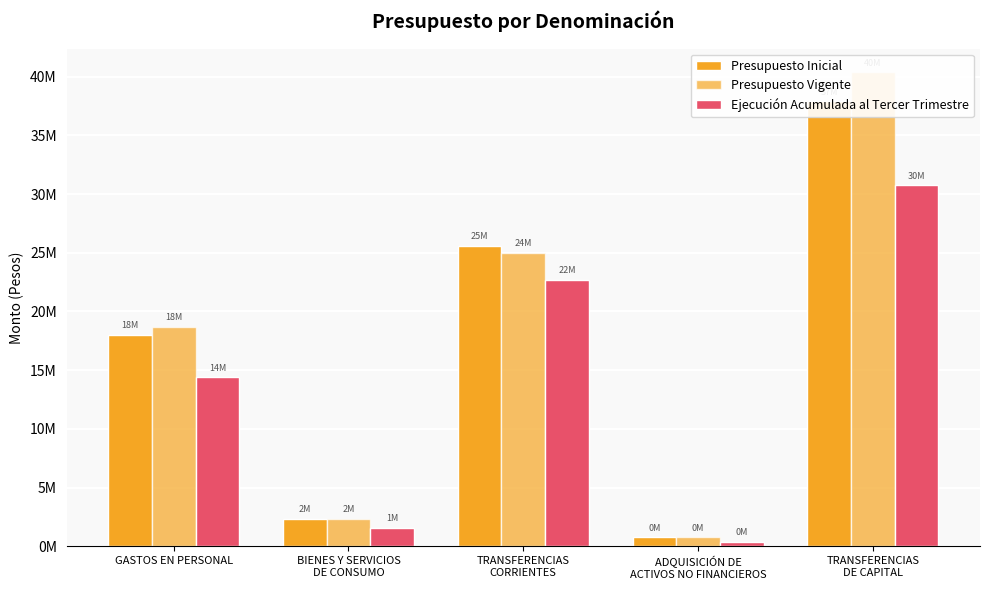

Is it true that Ejecución Acumulada al Tercer Trimestre equals 11568052 at TRANSFERENCIAS
DE CAPITAL?

False